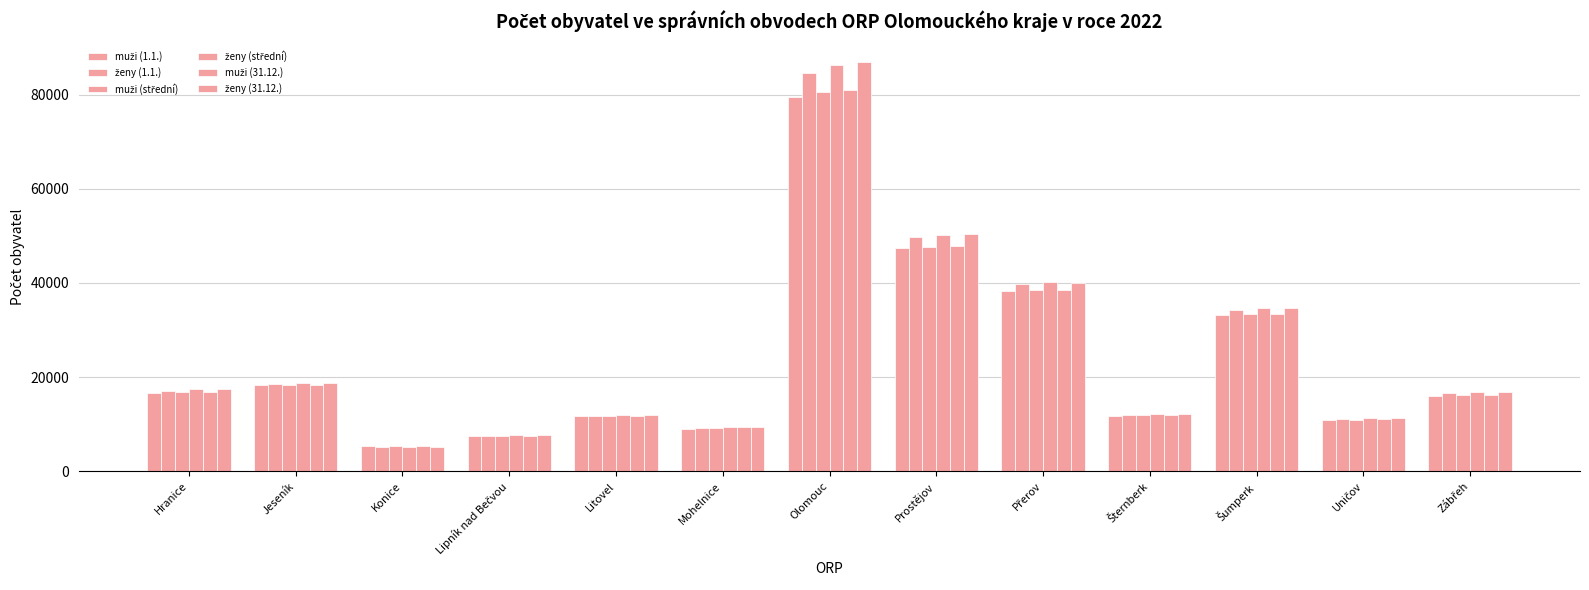

Does the chart contain any negative values?

No